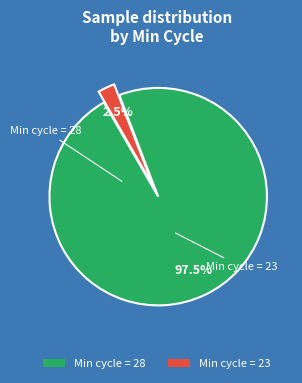

Which category has the smallest portion of the pie?

Min cycle = 23